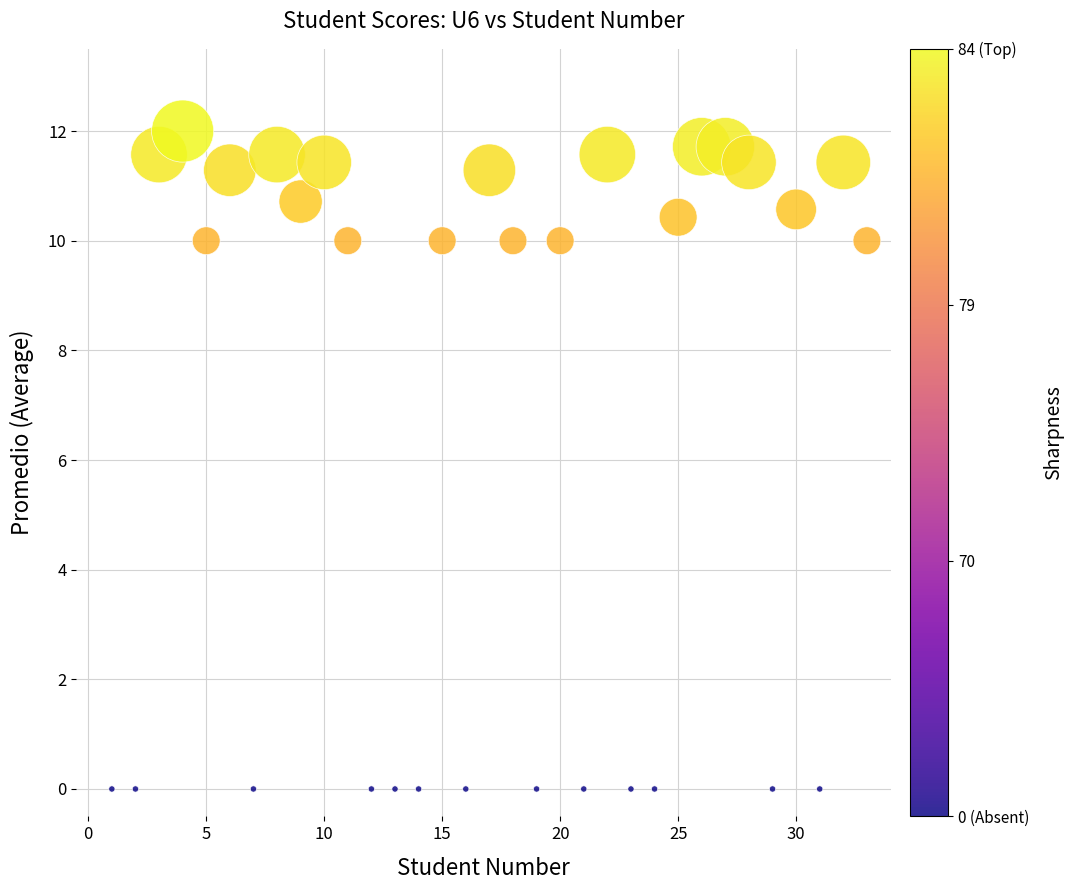

What is the range of X values (max minus min)?

32.0